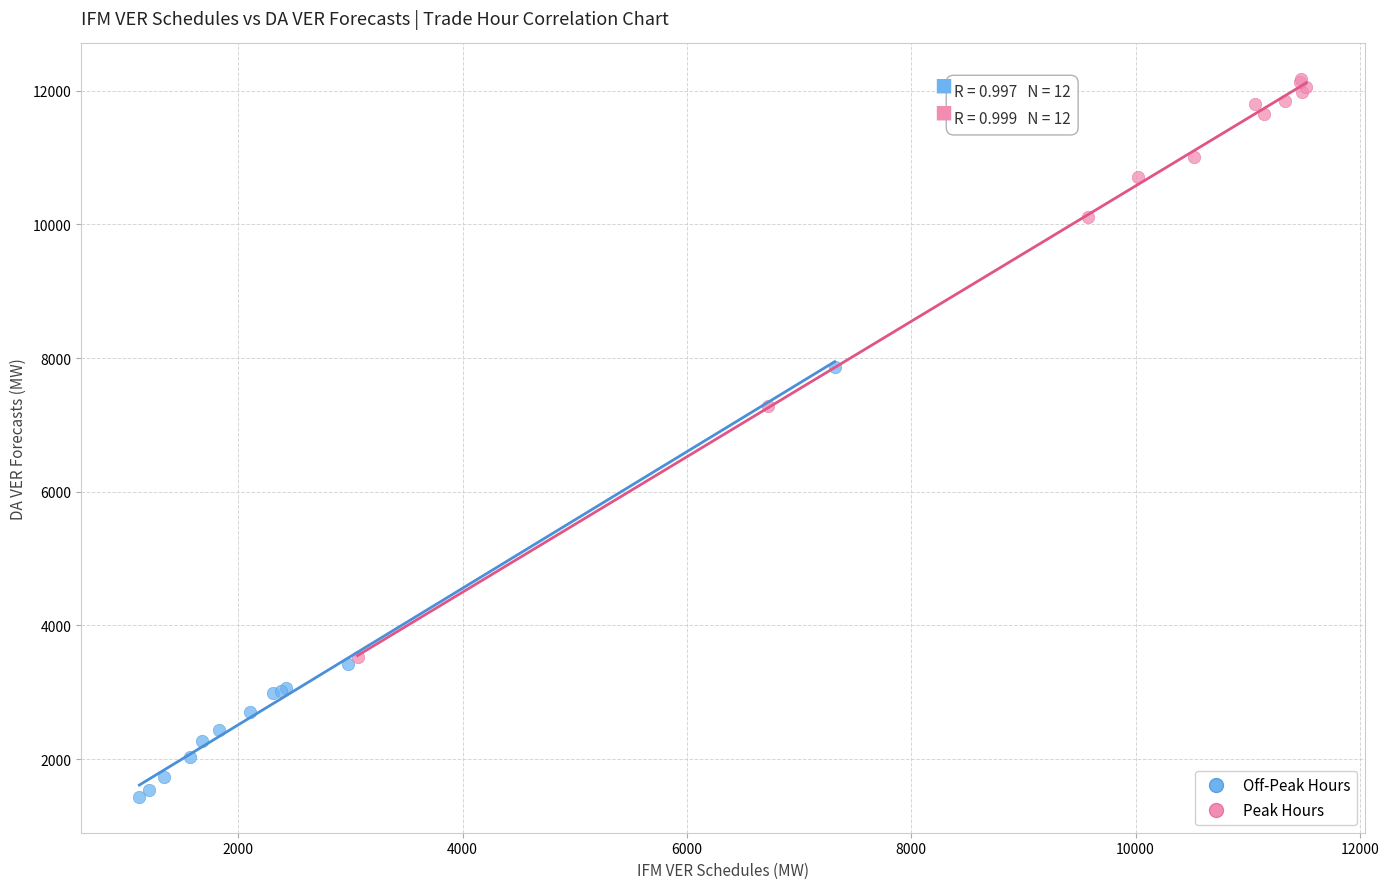

Which series contains the lowest Y value?

Off-Peak Hours